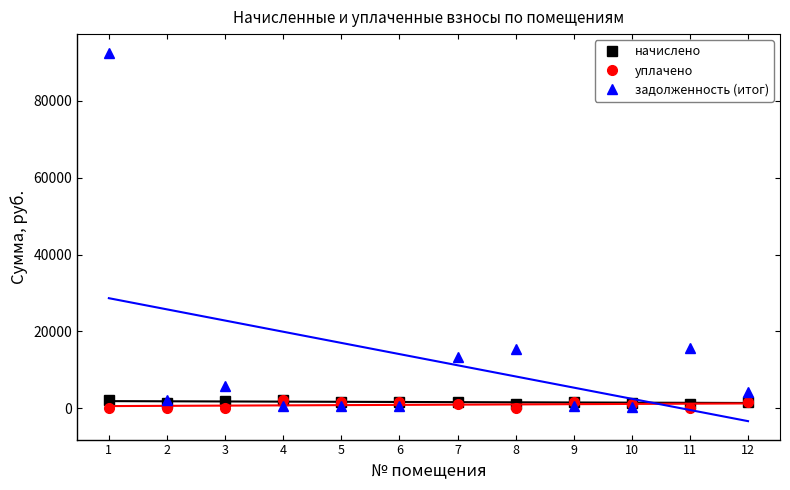

Which category has the highest value in the начислено series?

4